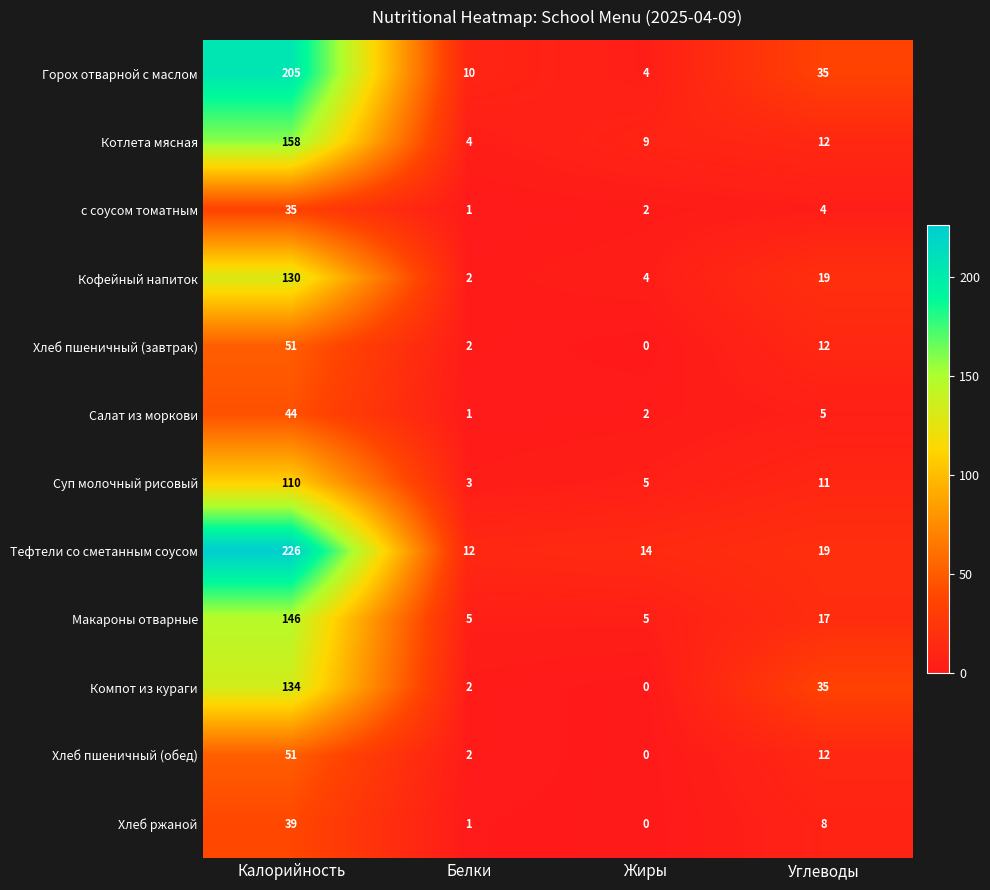

What is the difference between the highest and lowest values at Жиры?

14